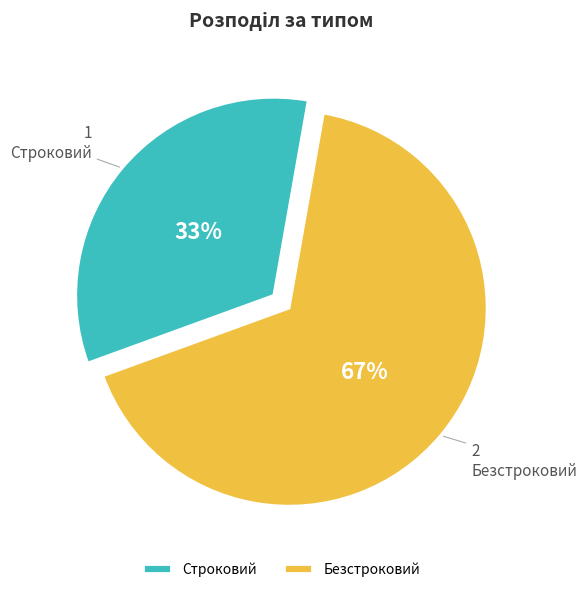

Between Безстроковий and Строковий, which is larger?

Безстроковий